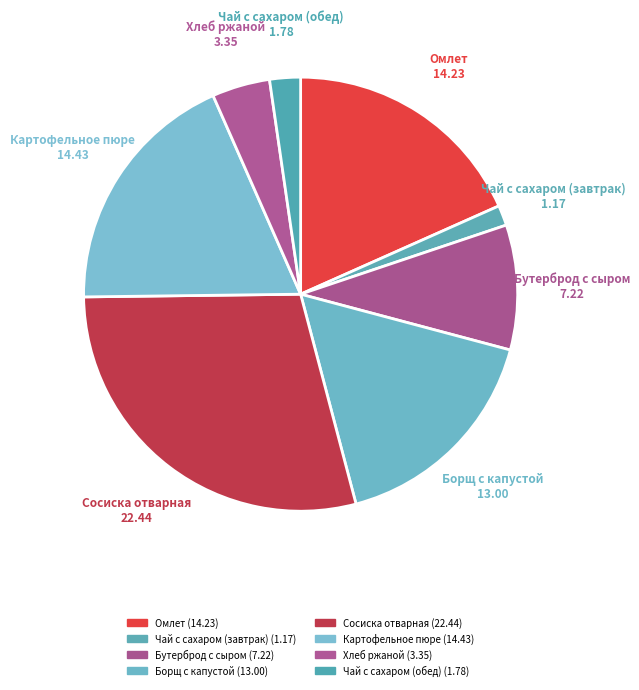

Combined, do Хлеб ржаной and Чай с сахаром (обед) account for over 50%?

No